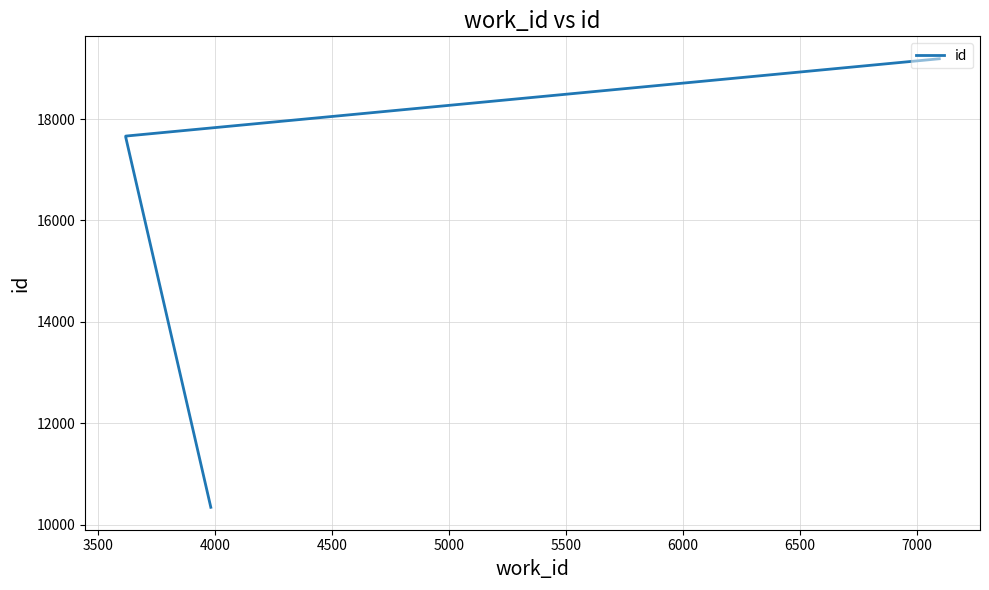

True or false: there are more than 1 points higher than both neighbors.

False